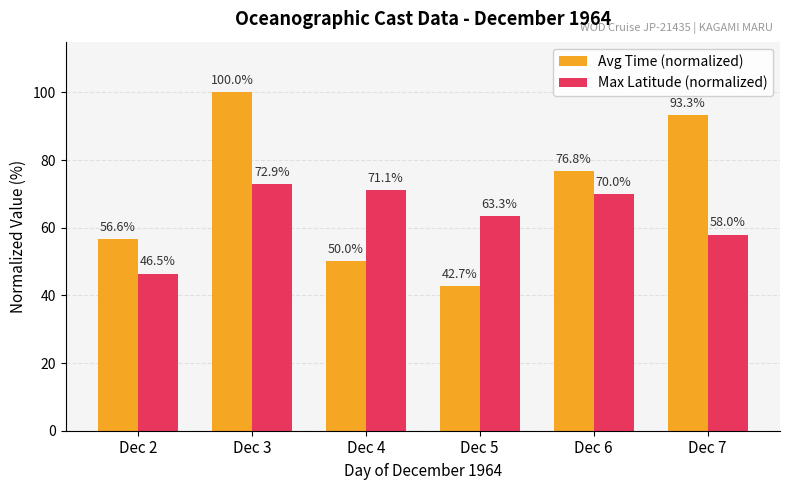

Is it true that Max Latitude (normalized) equals 71.1 at Dec 4?

True